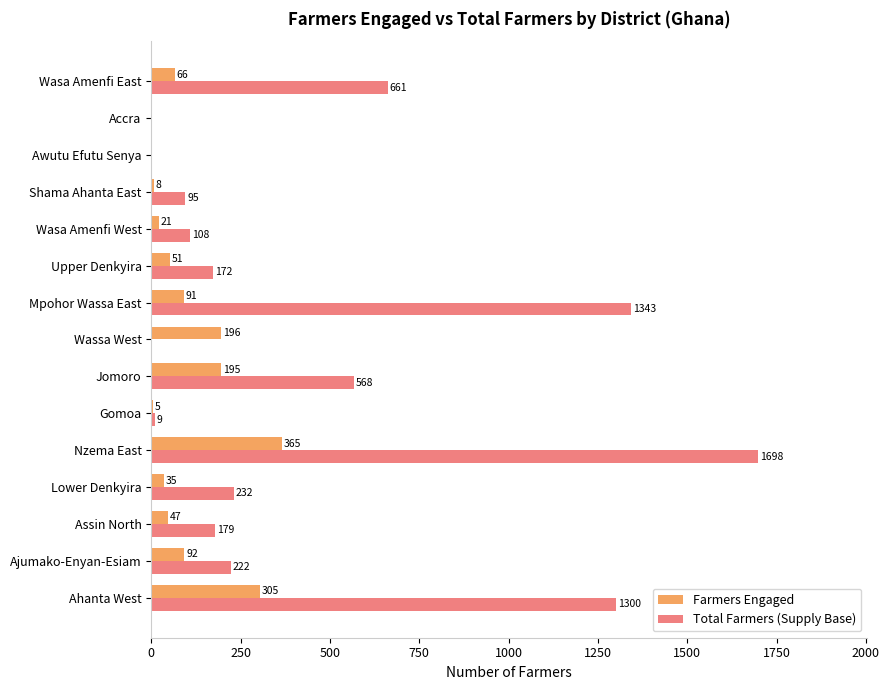

What is the sum of the Total Farmers (Supply Base) values at Wasa Amenfi West and Jomoro?

676